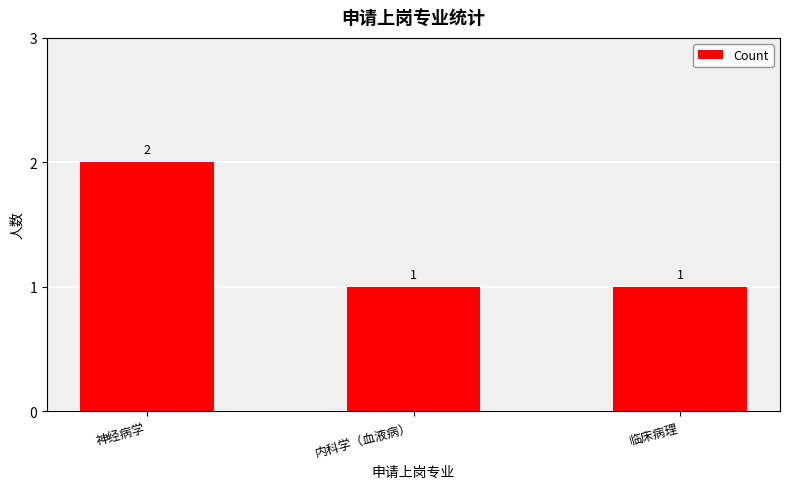

What is the change in value from 神经病学 to 临床病理?

-1